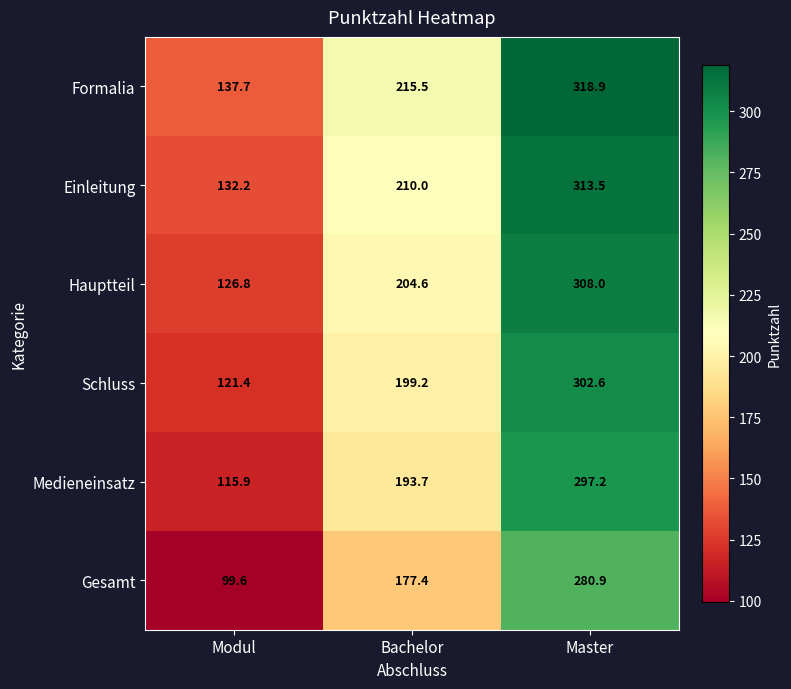

Is it true that Medieneinsatz equals 297.2 at Master?

True